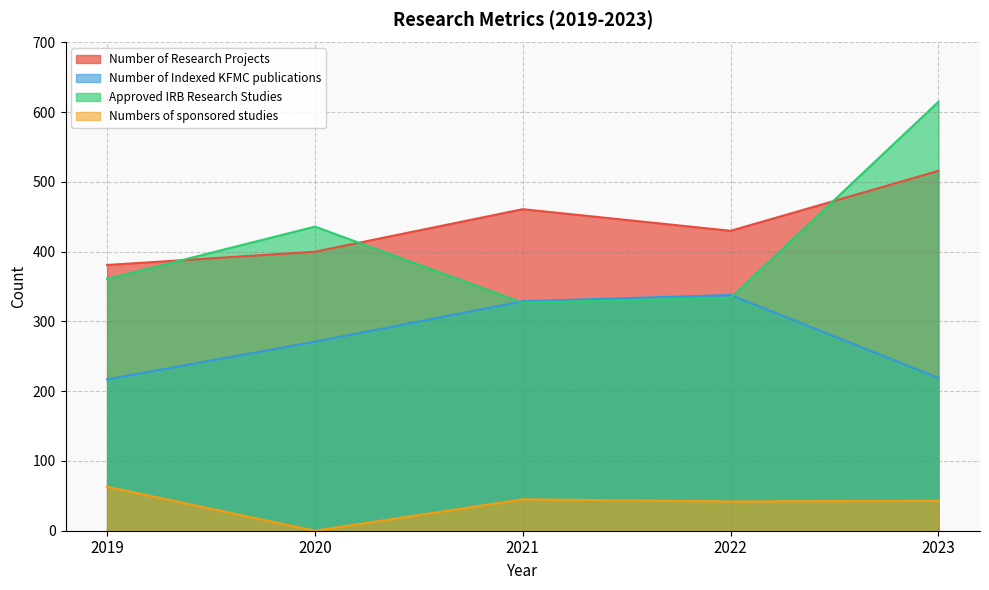

At 2020, list the series in order from largest to smallest.

Approved IRB Research Studies, Number of Research Projects, Number of Indexed KFMC publications, Numbers of sponsored studies